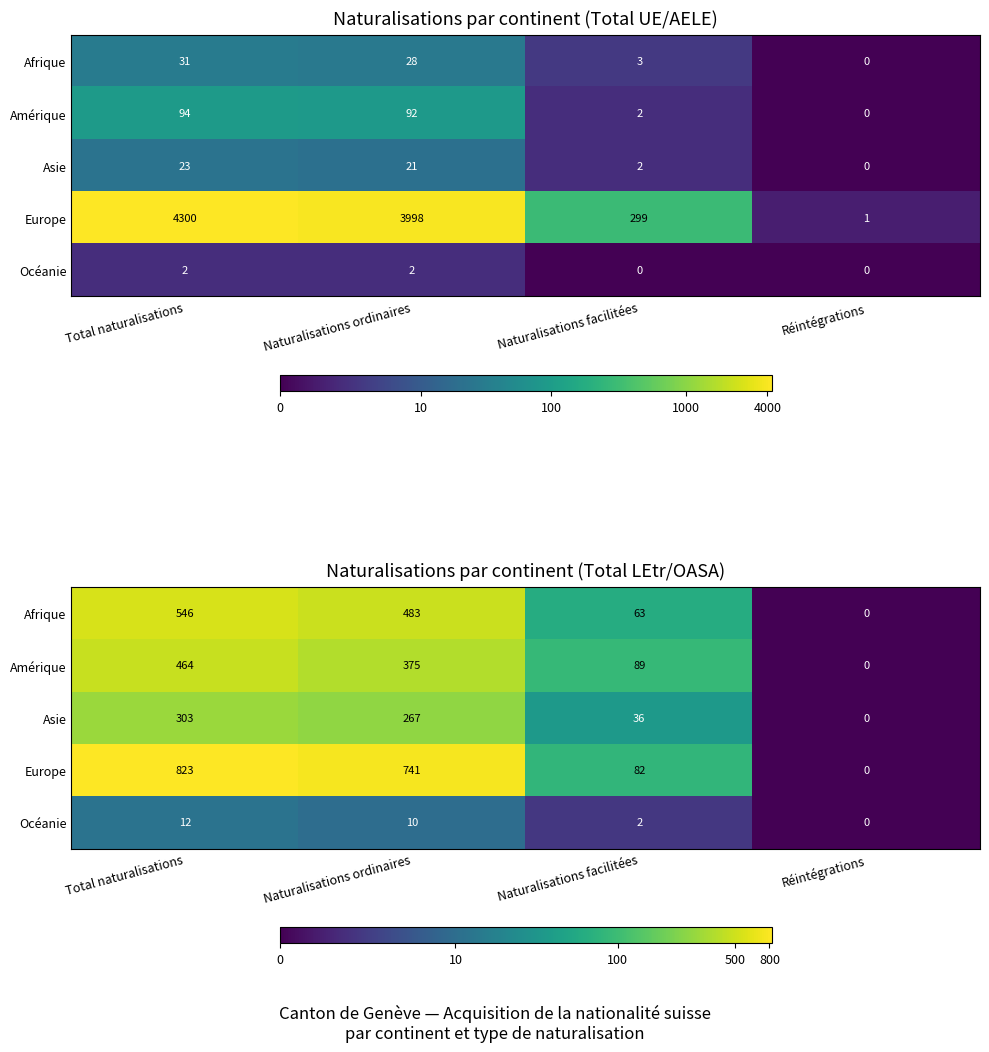

Which series has the largest total across all categories?

Europe